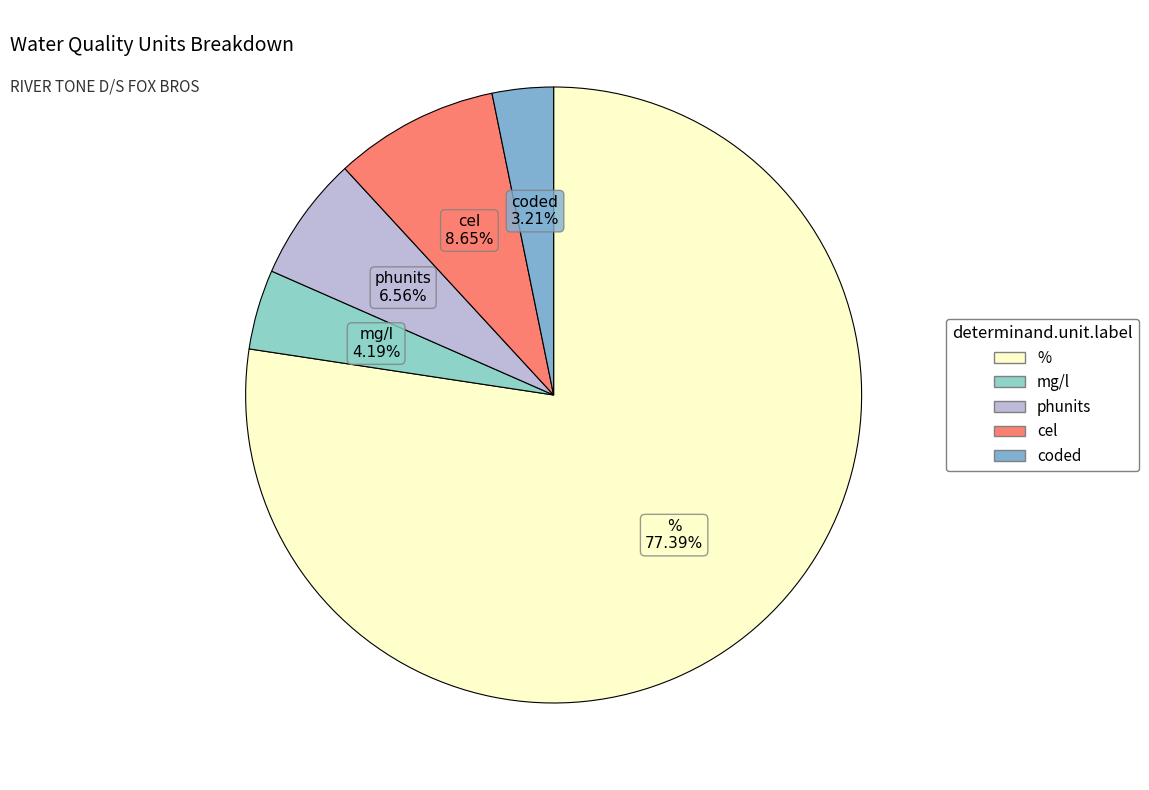

Rank the categories by value from highest to lowest.

%, cel, phunits, mg/l, coded